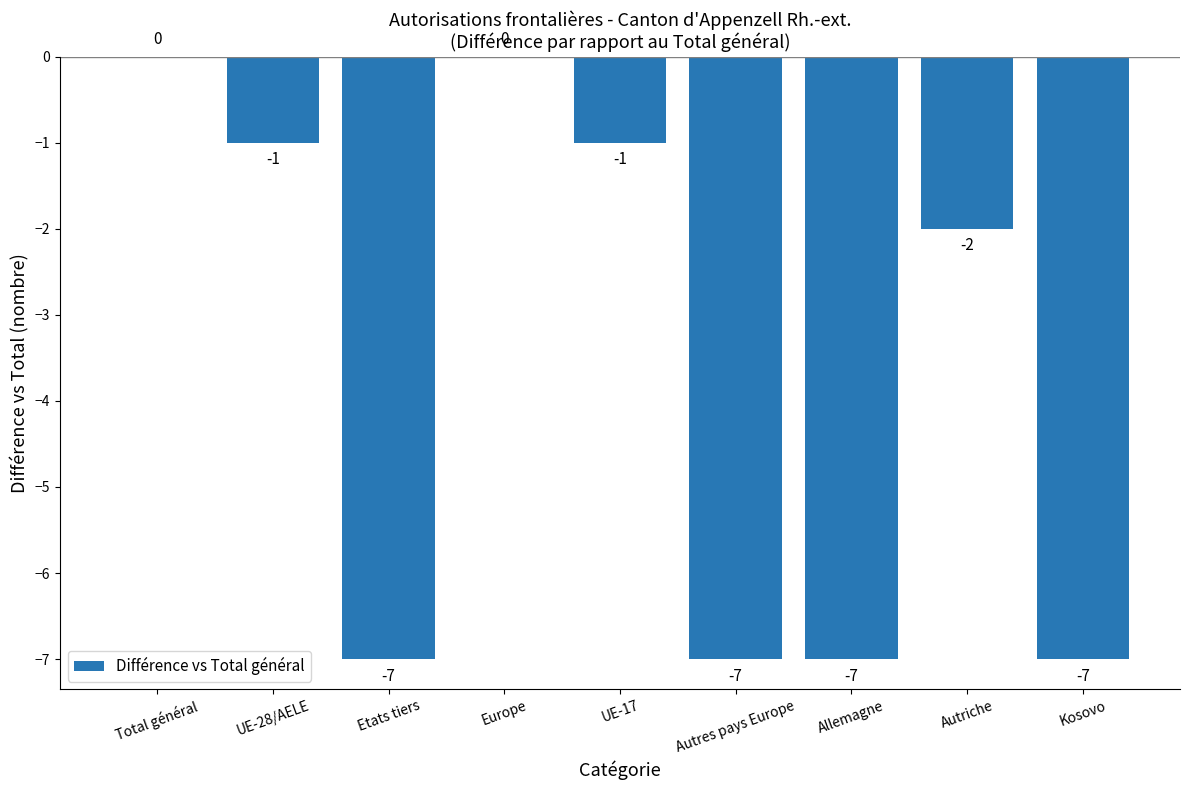

Where does the data first go above -2?

Total général